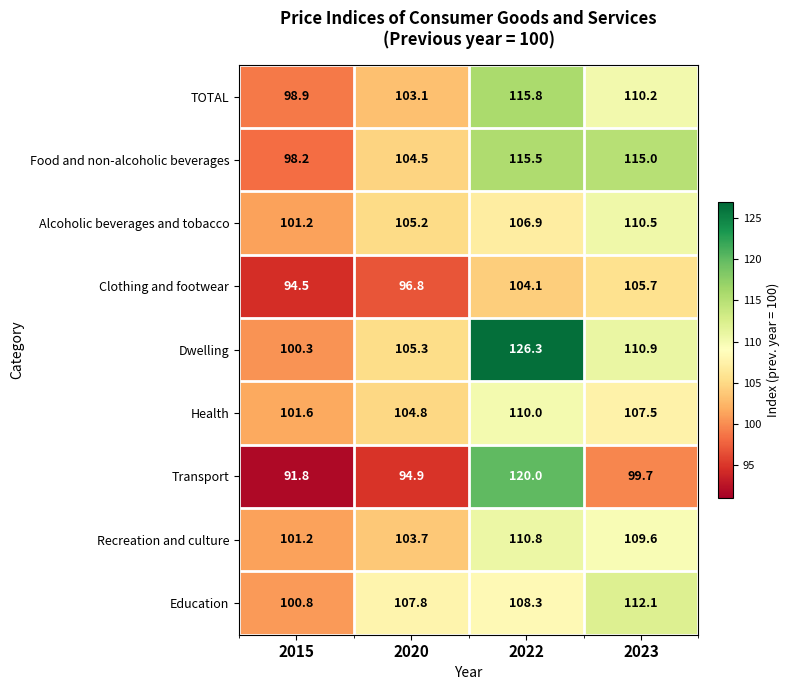

The value of Alcoholic beverages and tobacco at 2023 is 72.3. True or false?

False